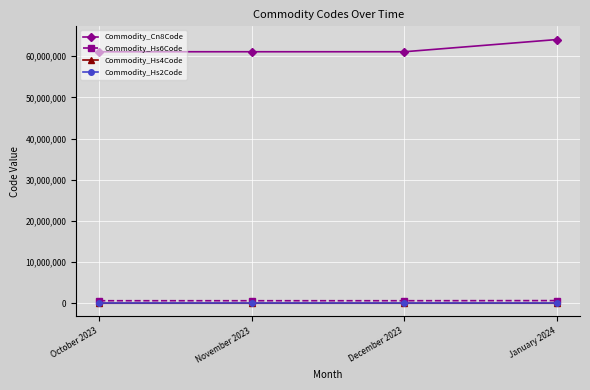

What is the lowest value of the Commodity_Hs4Code series?

6109